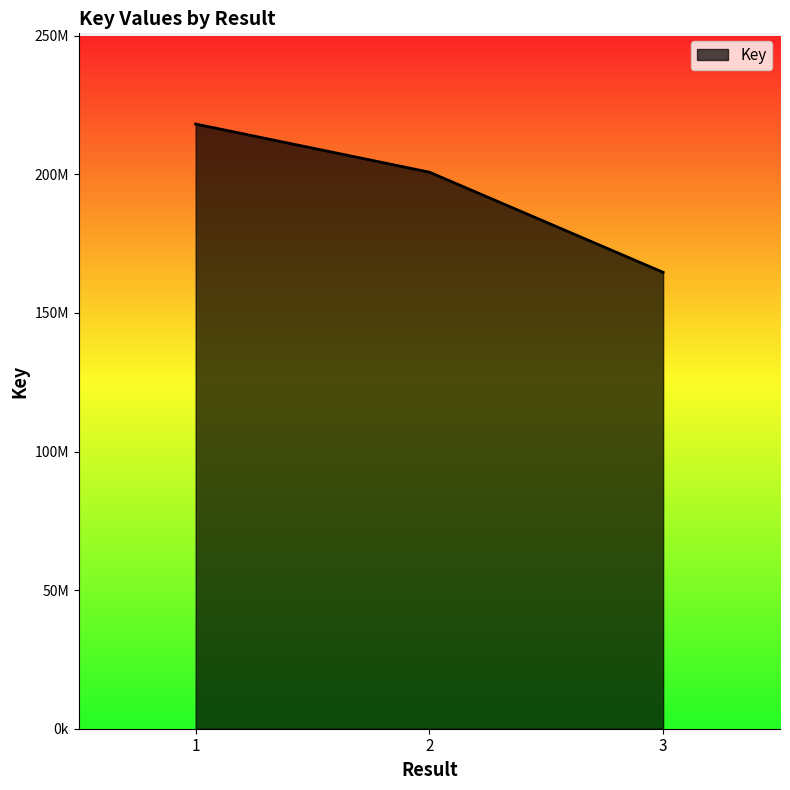

Which label corresponds to the smallest value in the chart?

3